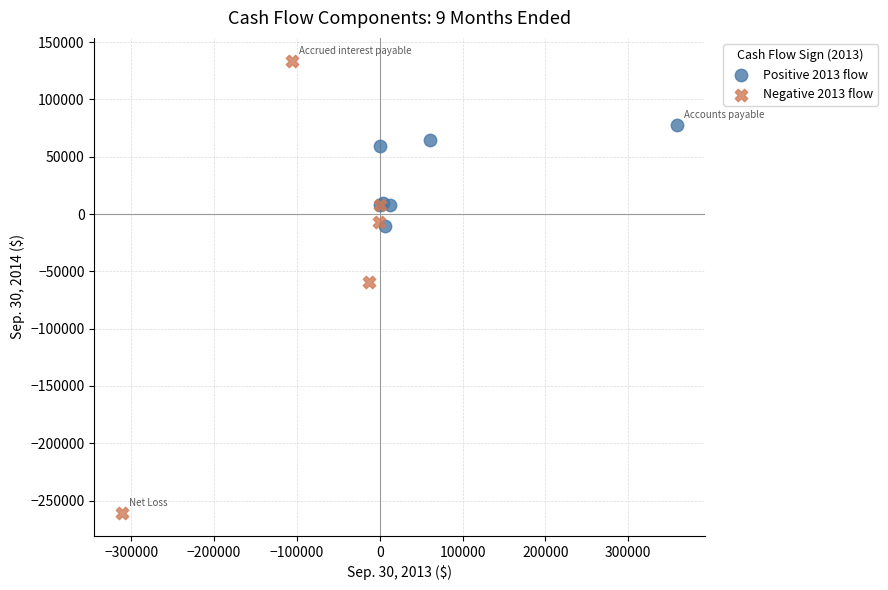

Which series contains the highest Y value?

Negative 2013 flow